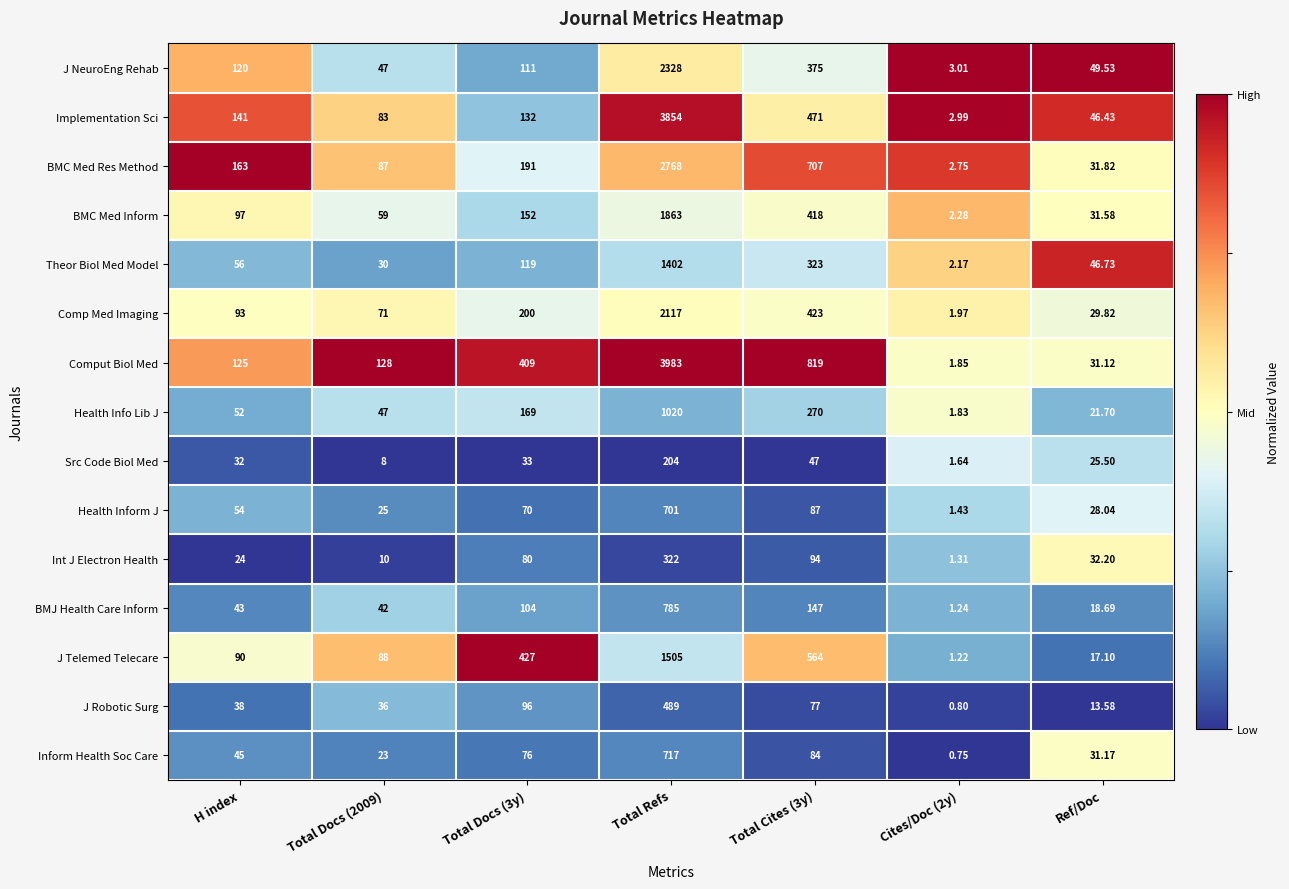

Which label corresponds to the largest value in the chart?

Total Refs